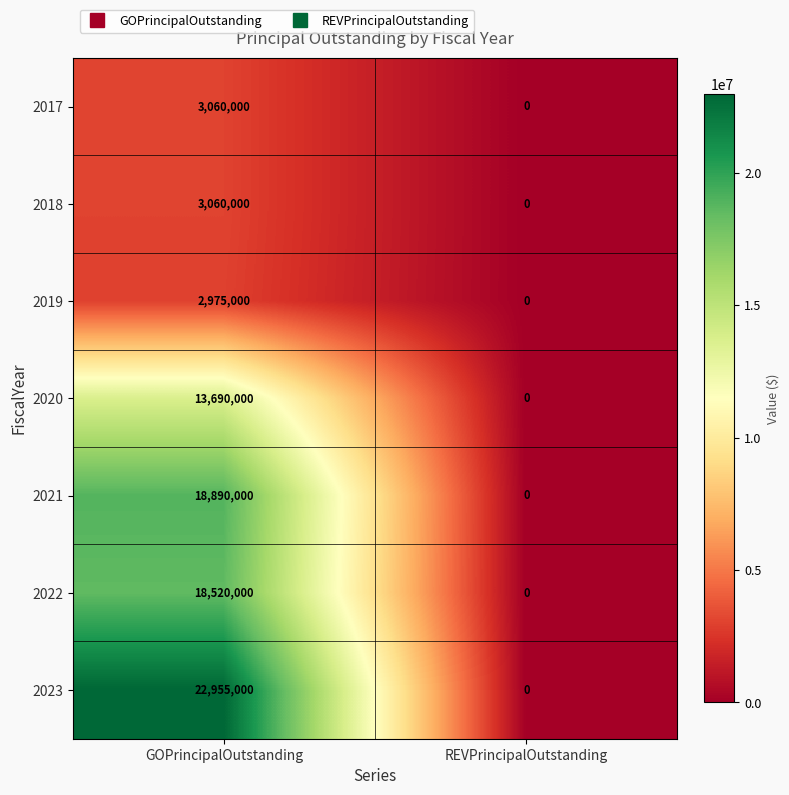

How many categories are shown in the chart?

2